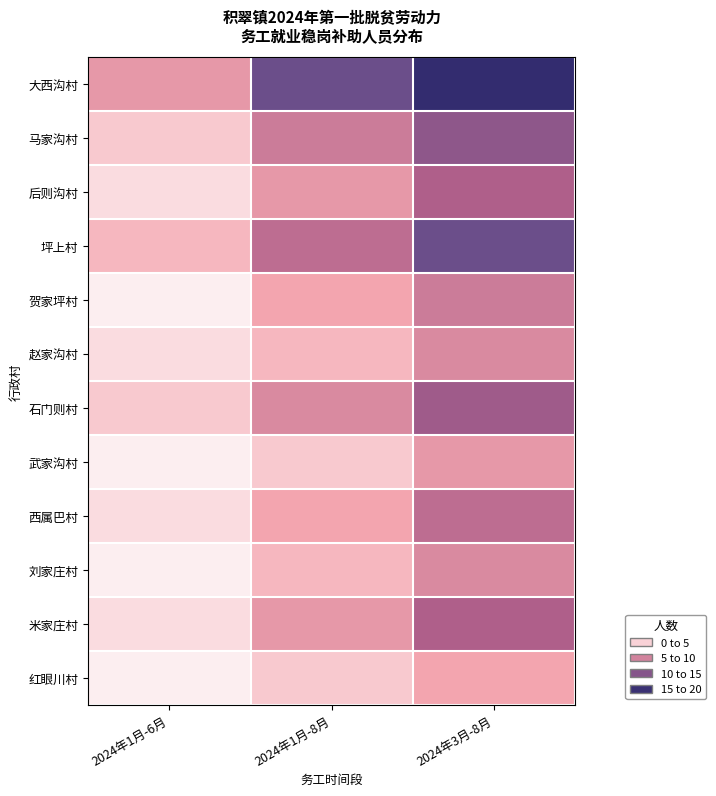

At which category is the sum across all series the highest?

2024年3月-8月